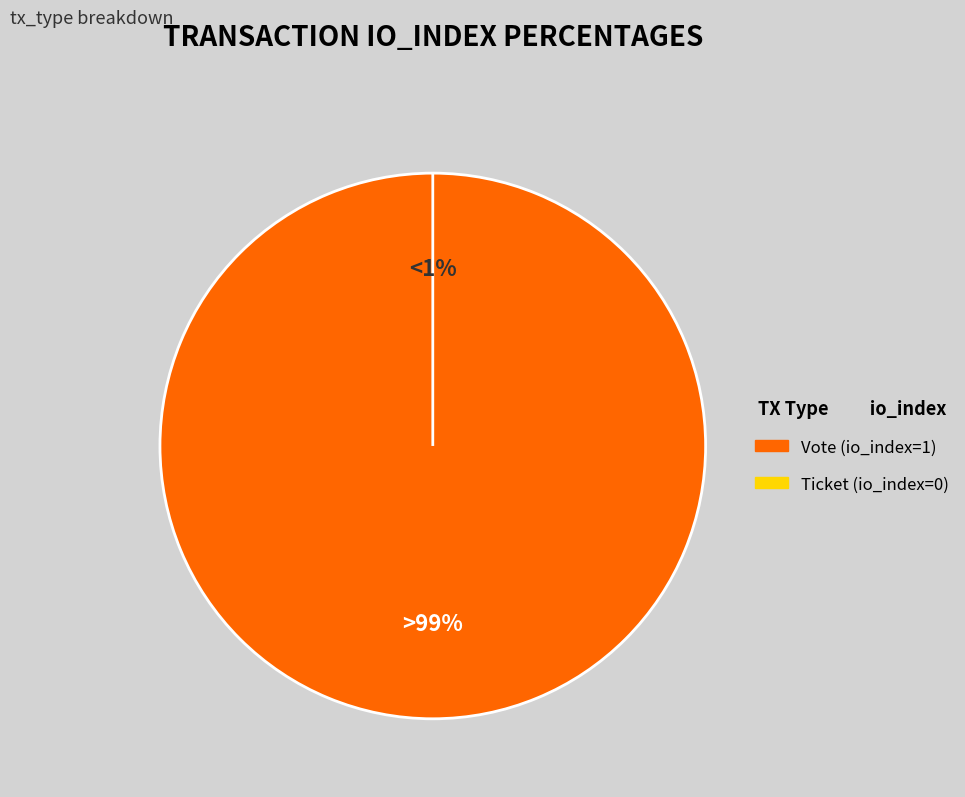

Which slice is the smallest?

Ticket